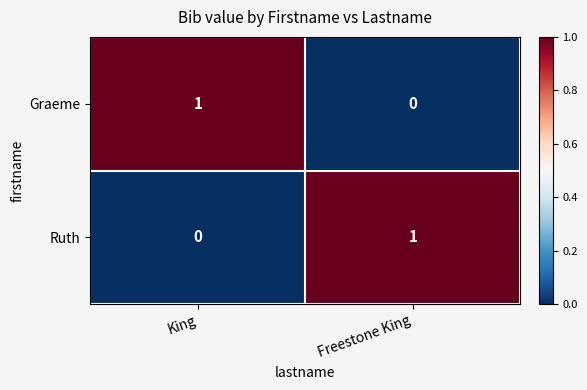

Which category has the highest value in the Graeme series?

King